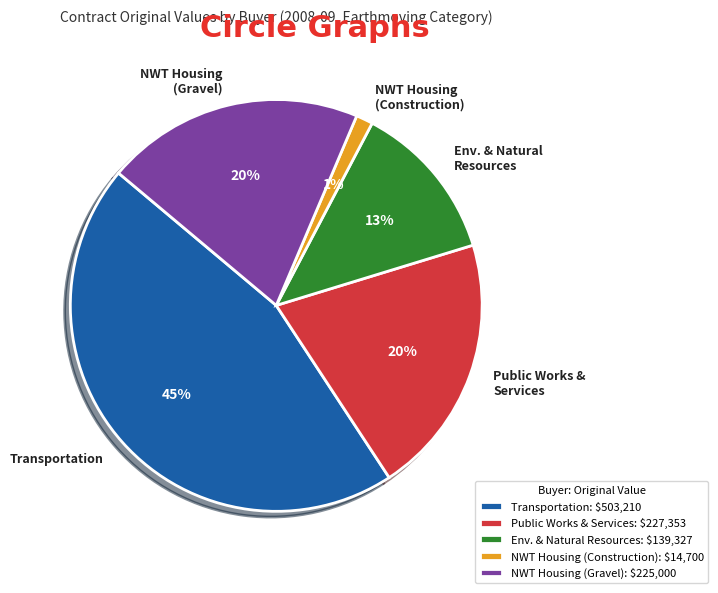

To the nearest percent, what is the average slice percentage?

20%